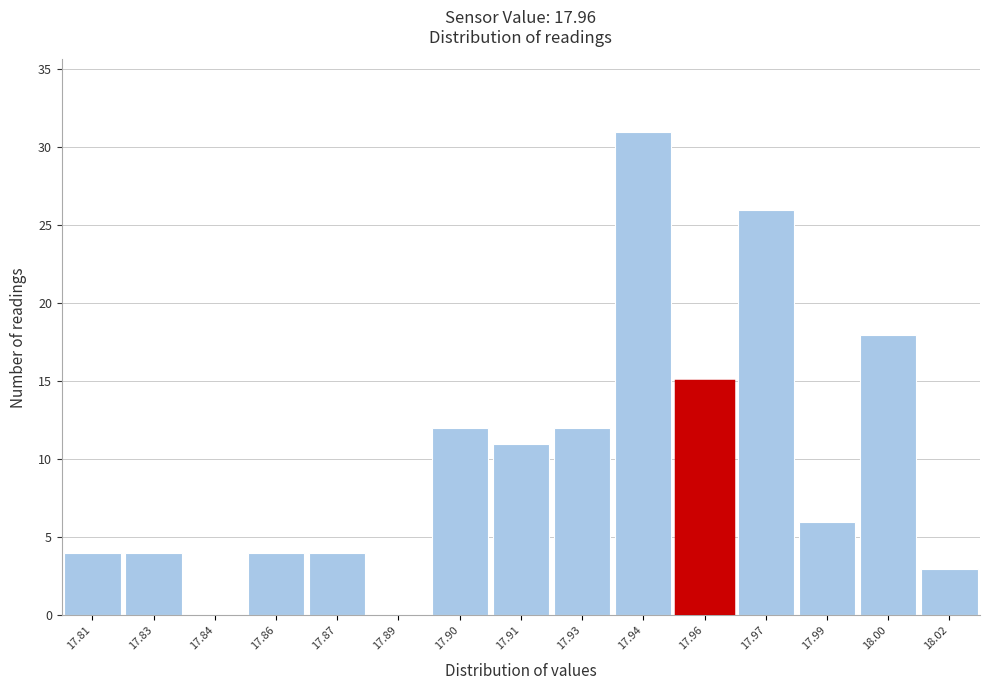

Reading left to right, what are all the values shown in this chart?

17.81=4	17.83=4	17.84=0	17.86=4	17.87=4	17.89=0	17.90=12	17.91=11	17.93=12	17.94=31	17.96=15	17.97=26	17.99=6	18.00=18	18.02=3